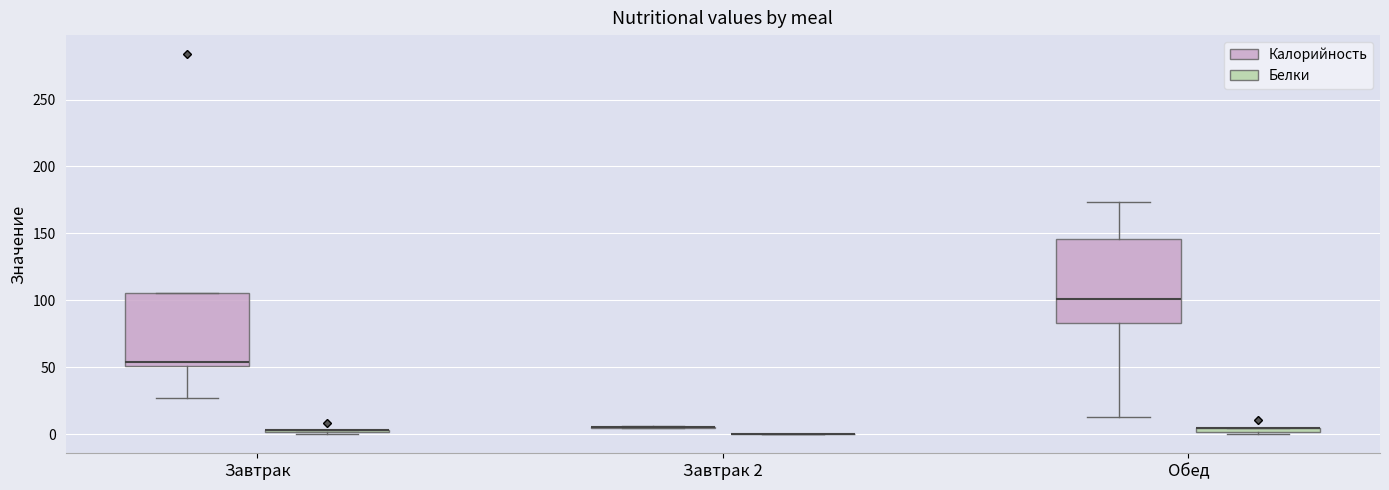

Comparing the boxes themselves (not the whiskers), which one is the tallest?

Обед (Калорийность)